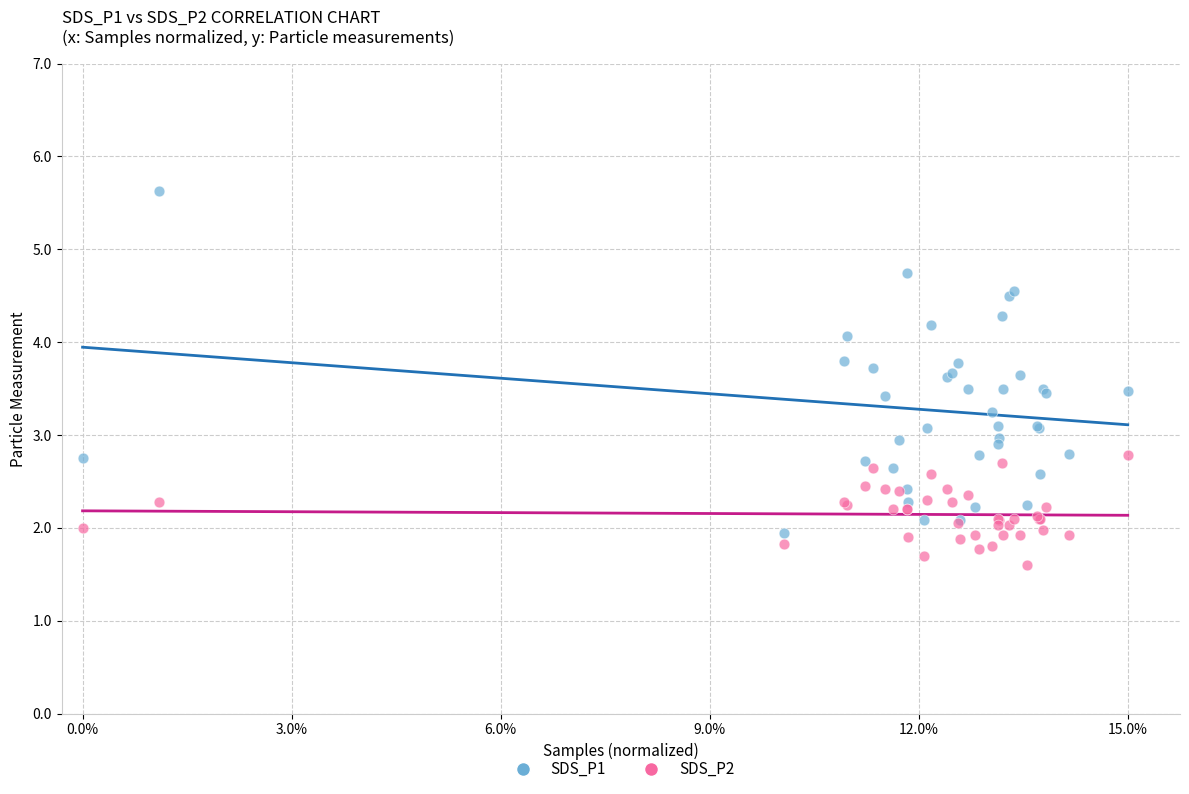

Which series has the largest Y range (max minus min)?

SDS_P1